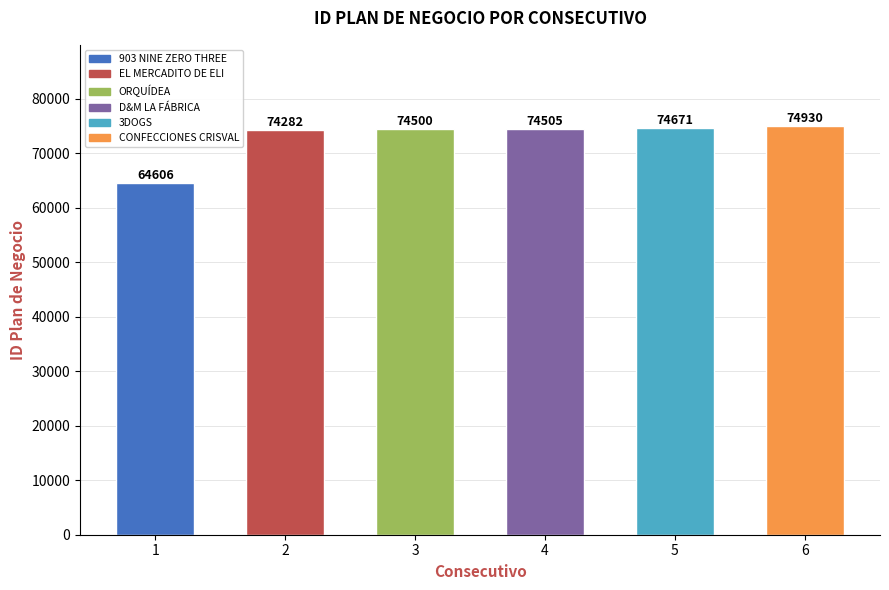

Rank the categories by value from lowest to highest.

1, 2, 3, 4, 5, 6